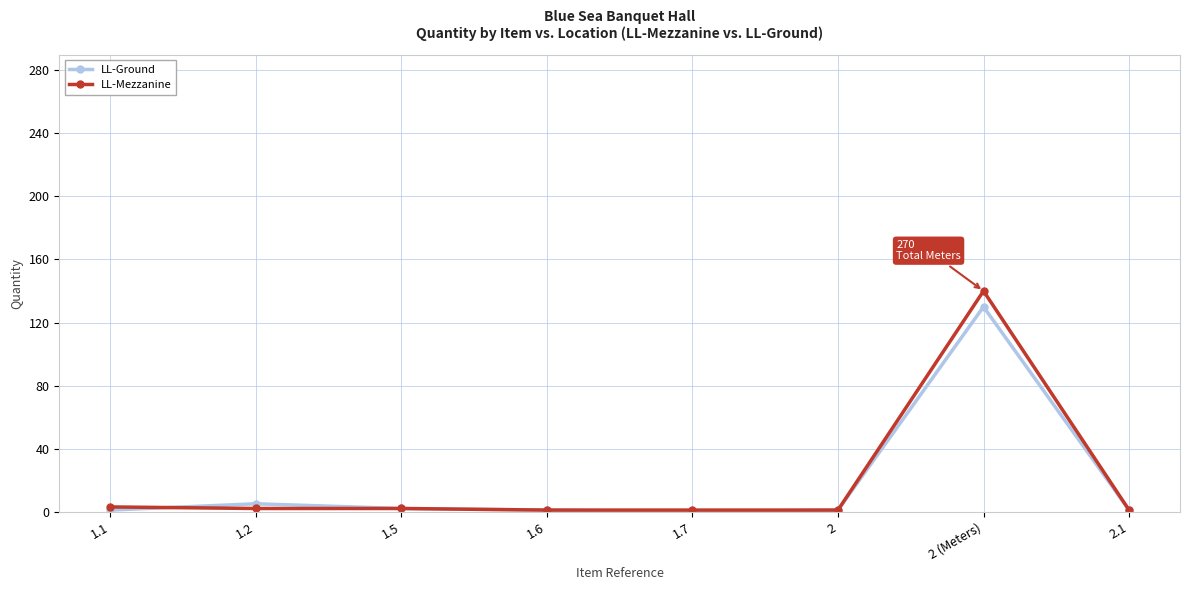

Which category has the highest value across all series?

2 (Meters)